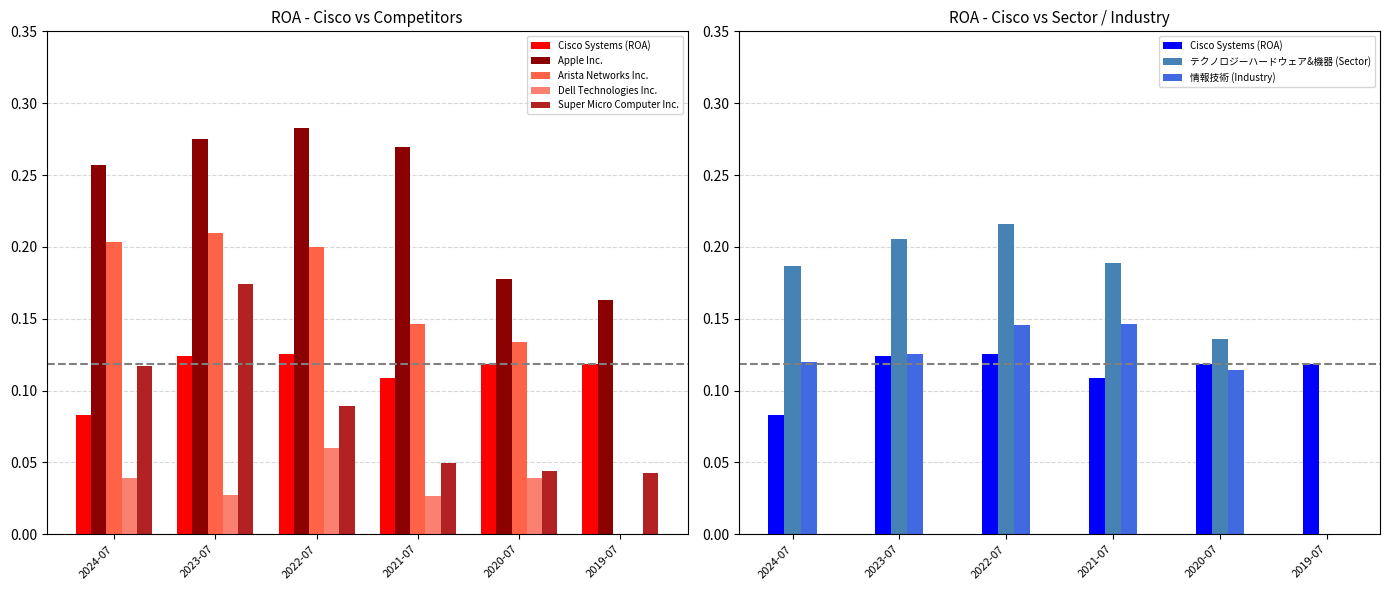

What is the difference between the highest and lowest values at 2019-07?

0.2